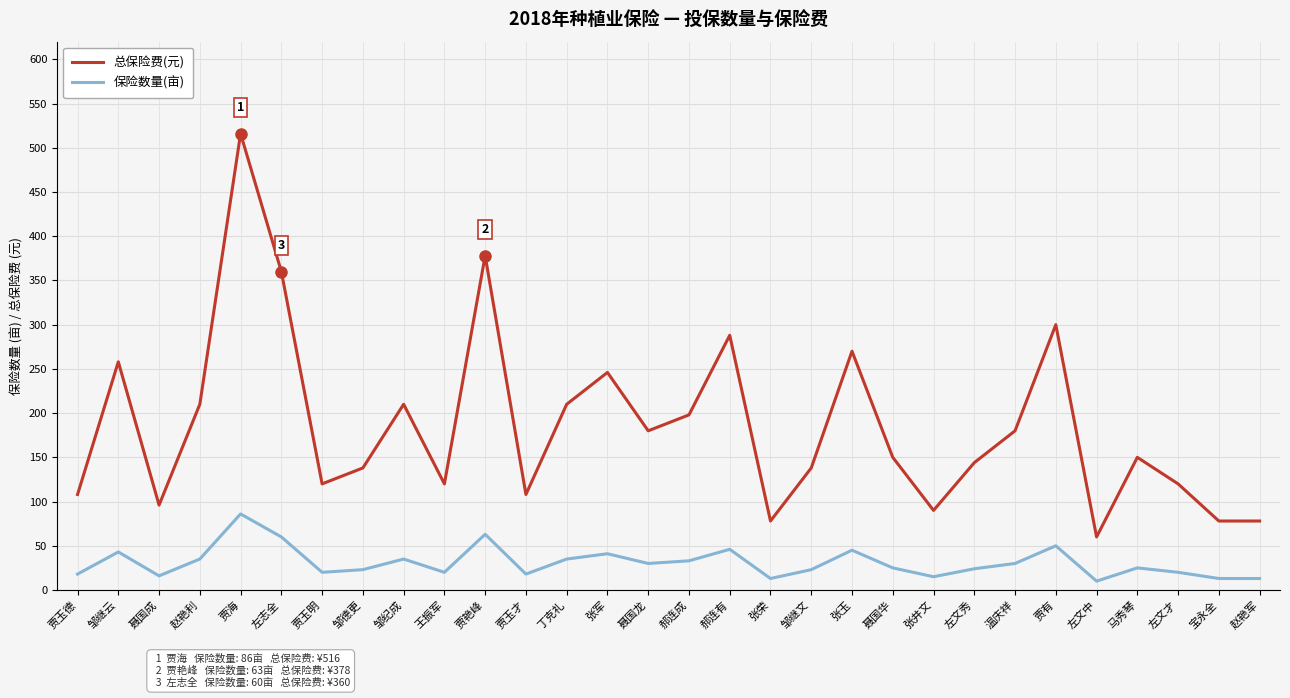

True or false: 保险数量(亩) has more than 2 points higher than both neighbors.

True